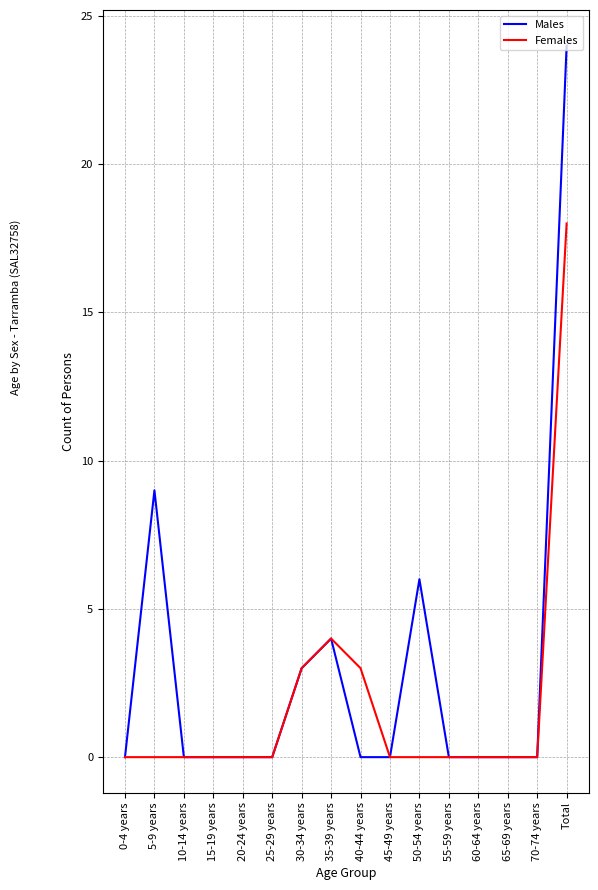

At which category is the sum across all series the highest?

Total